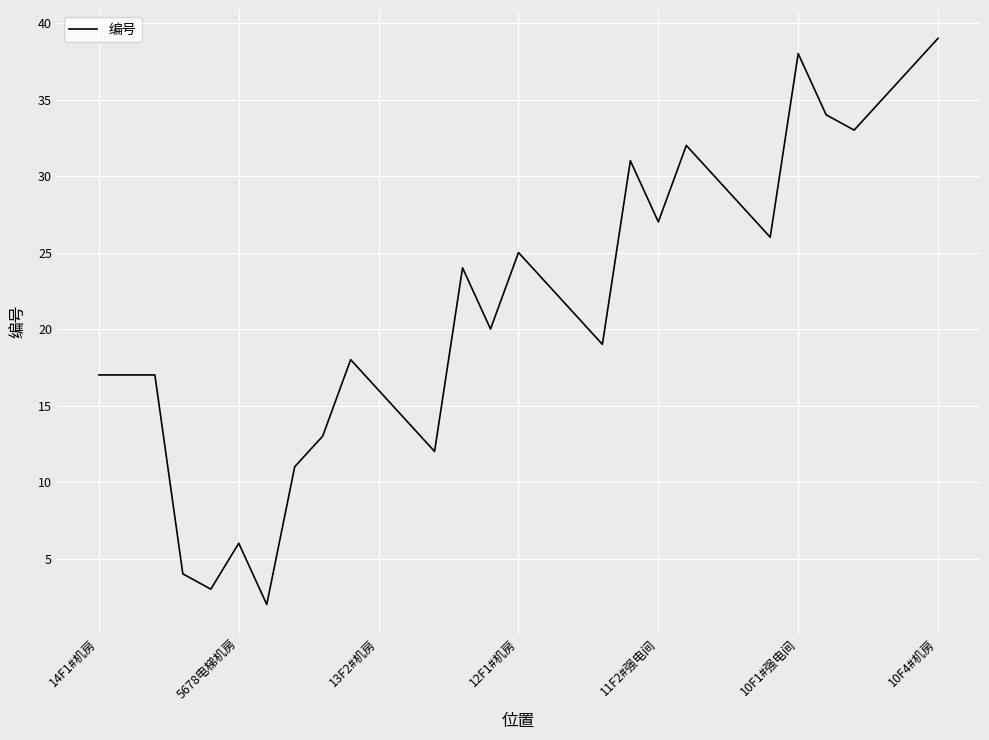

What is the difference between the maximum and minimum values?

37